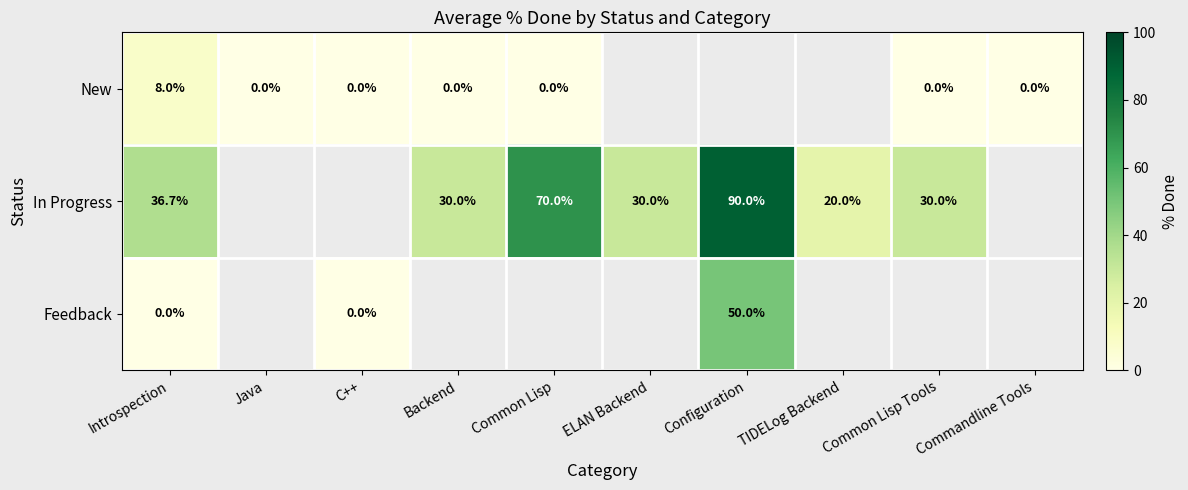

Is it true that In Progress equals 20.0 at TIDELog Backend?

True